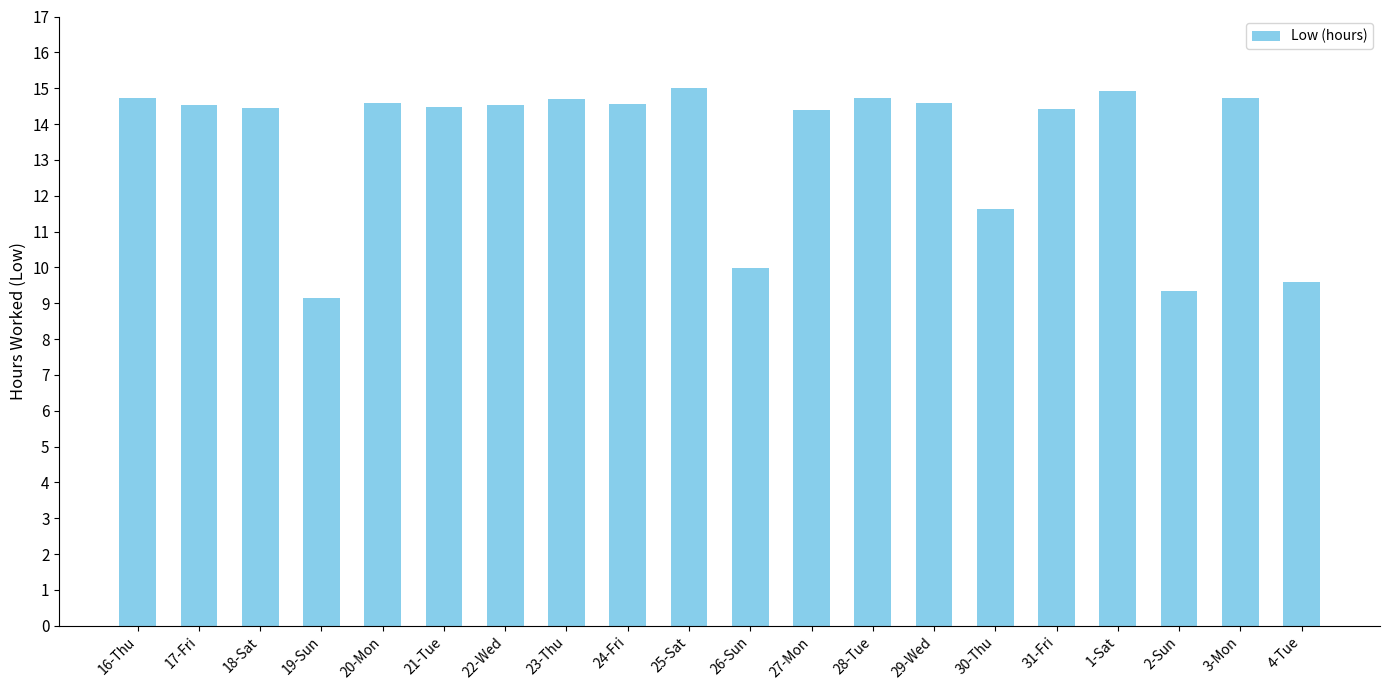

Is it true that the value at 16-Thu is 14.7?

True